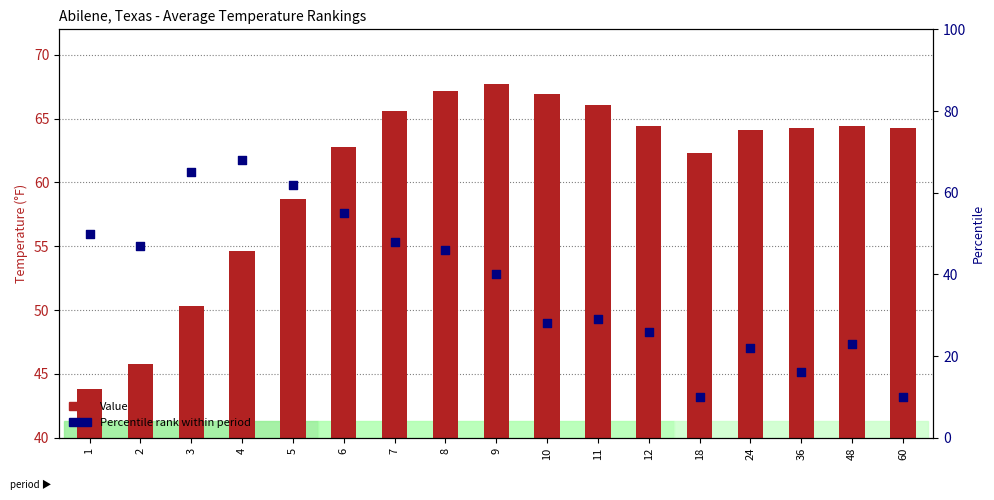

At which category is the sum across all series the highest?

4